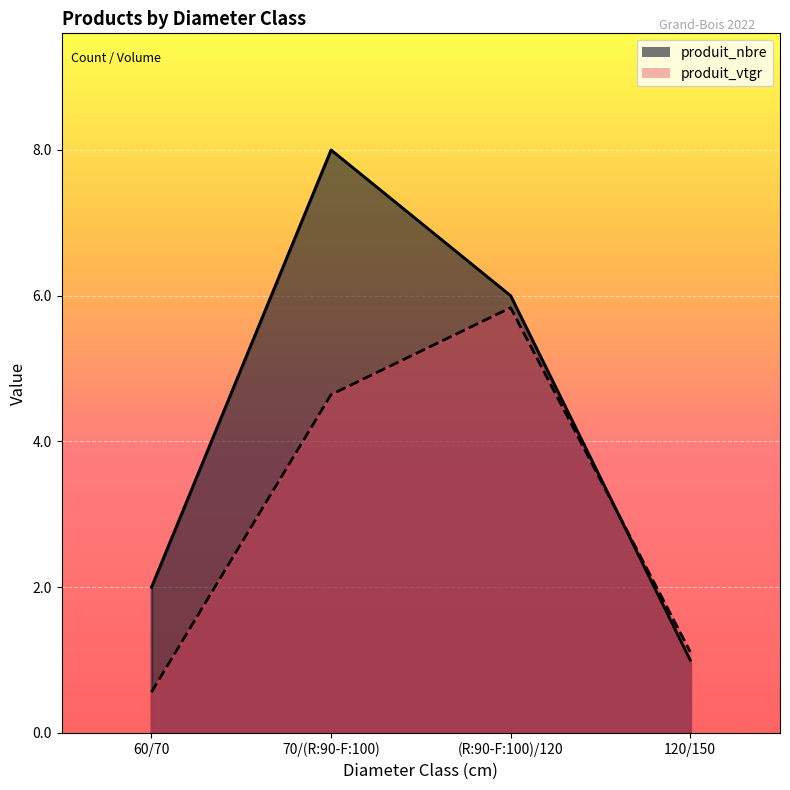

True or false: produit_nbre has a value of 10.4 at 70/(R:90-F:100).

False